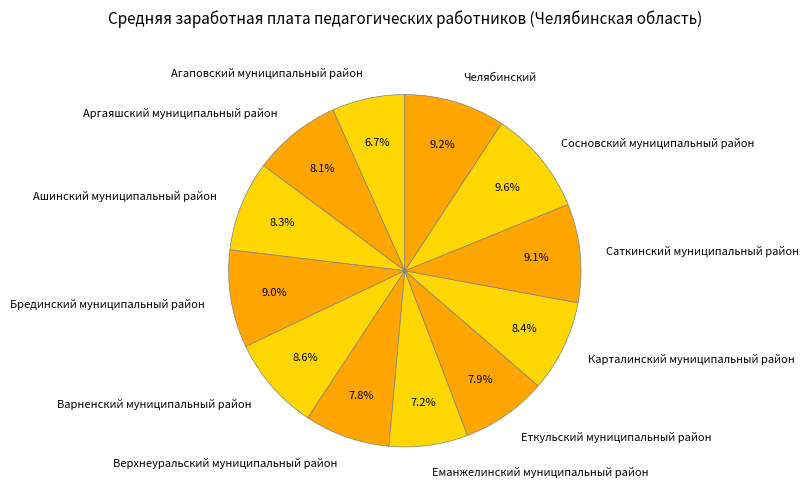

To the nearest percent, what percentage of the pie is Верхнеуральский муниципальный район?

8%